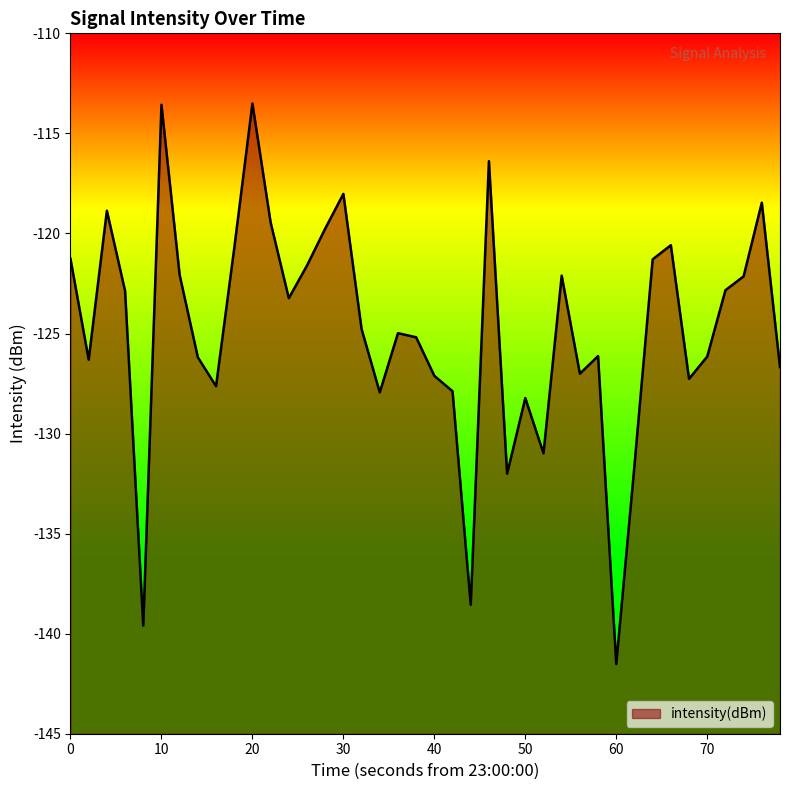

Between 50 and 10, which is larger?

10